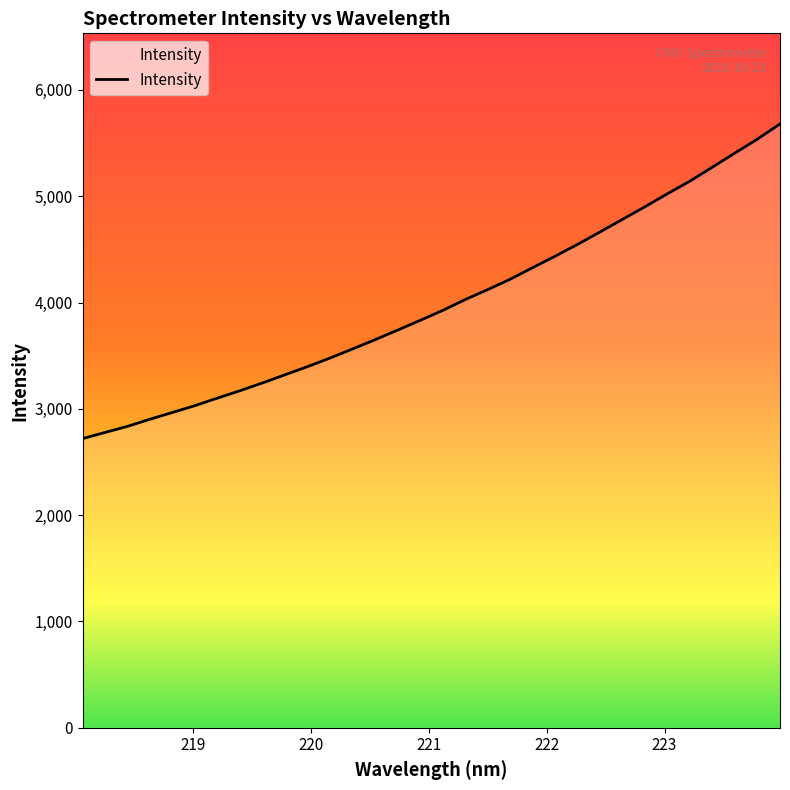

What is the smallest value displayed?

2720.0